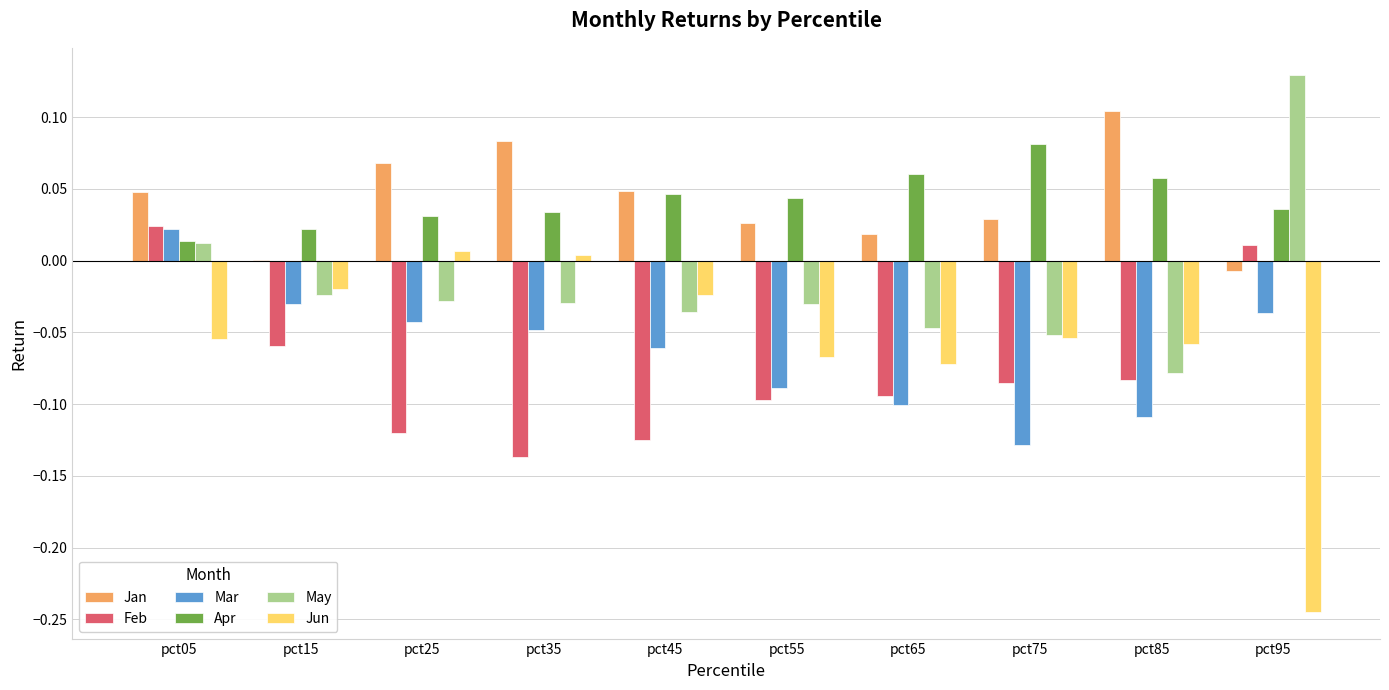

How many data points does each series have?

10